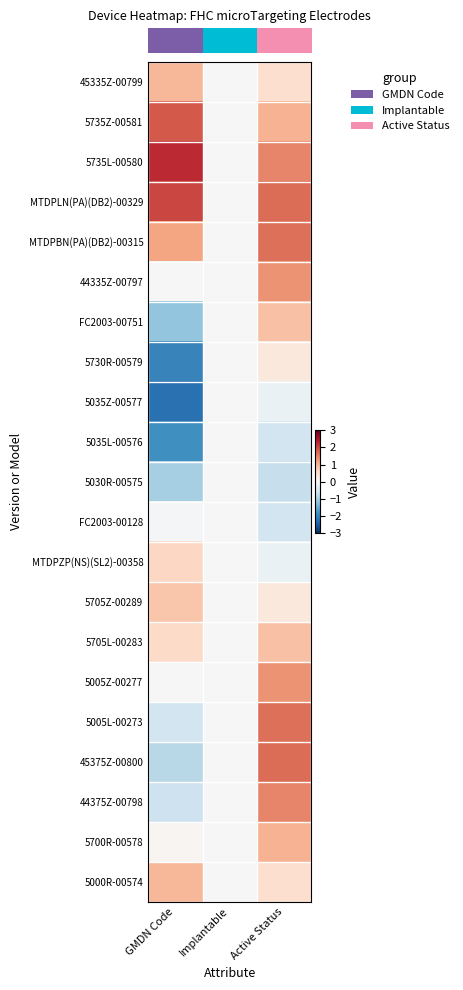

What is the total value across all series at GMDN Code?

1.0